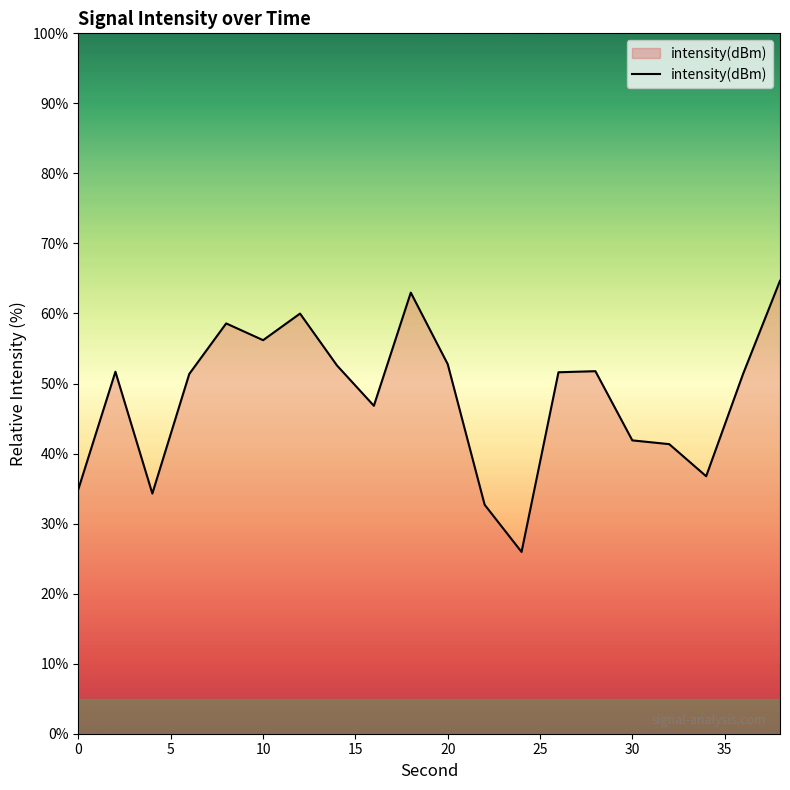

What is the maximum value shown in the chart?

64.7